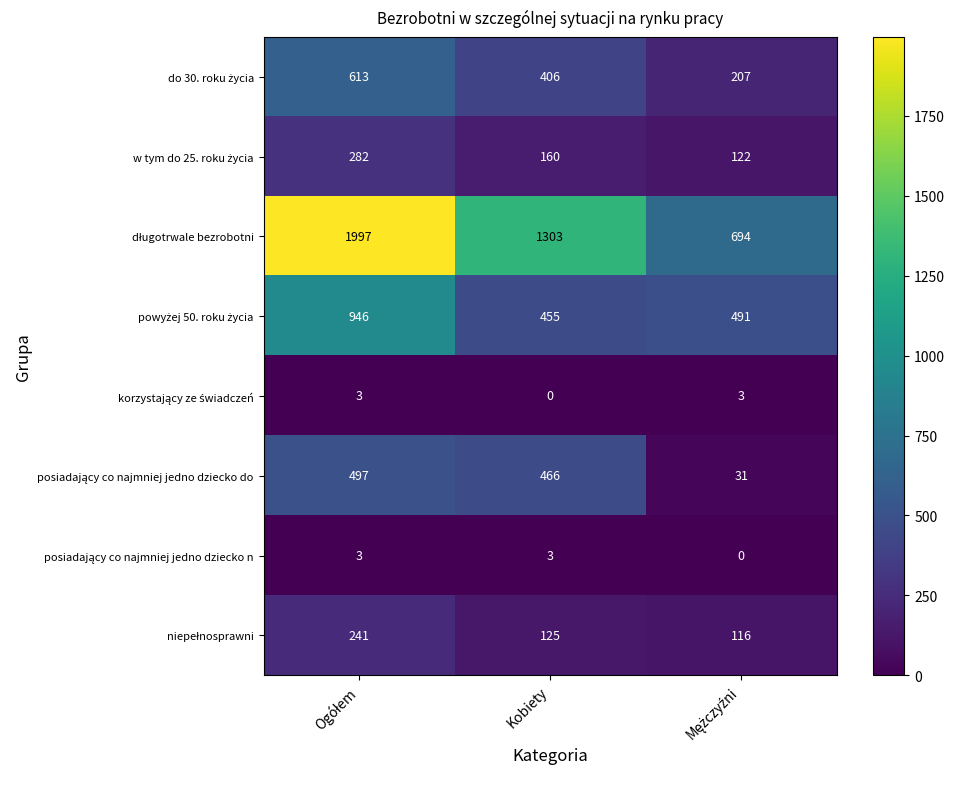

At how many categories does at least one series exceed 579?

3